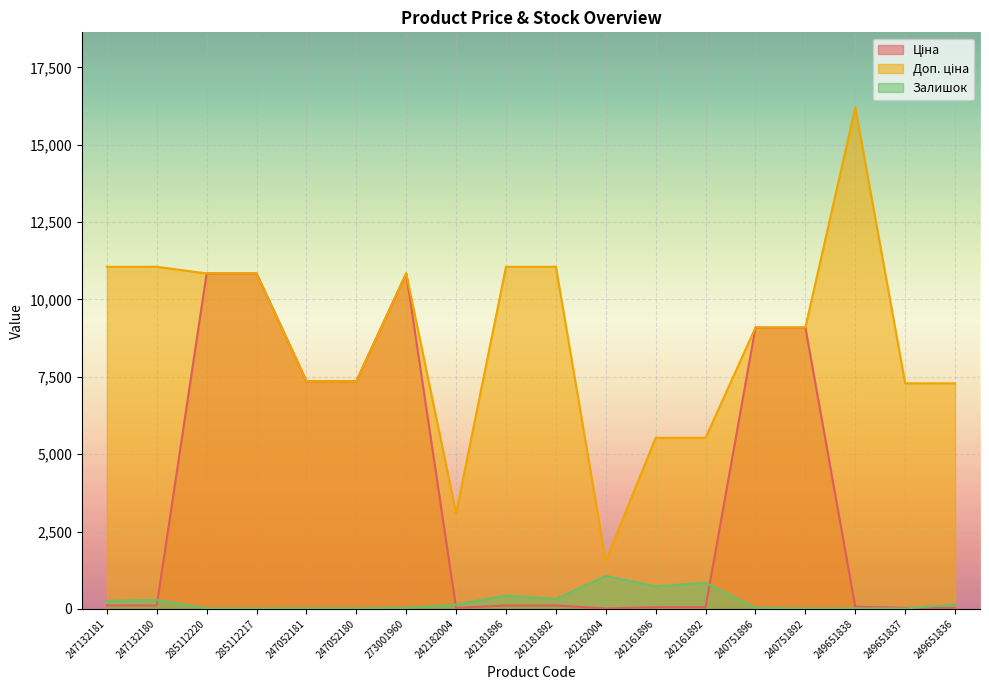

Where is the first local maximum for Ціна?

273001960